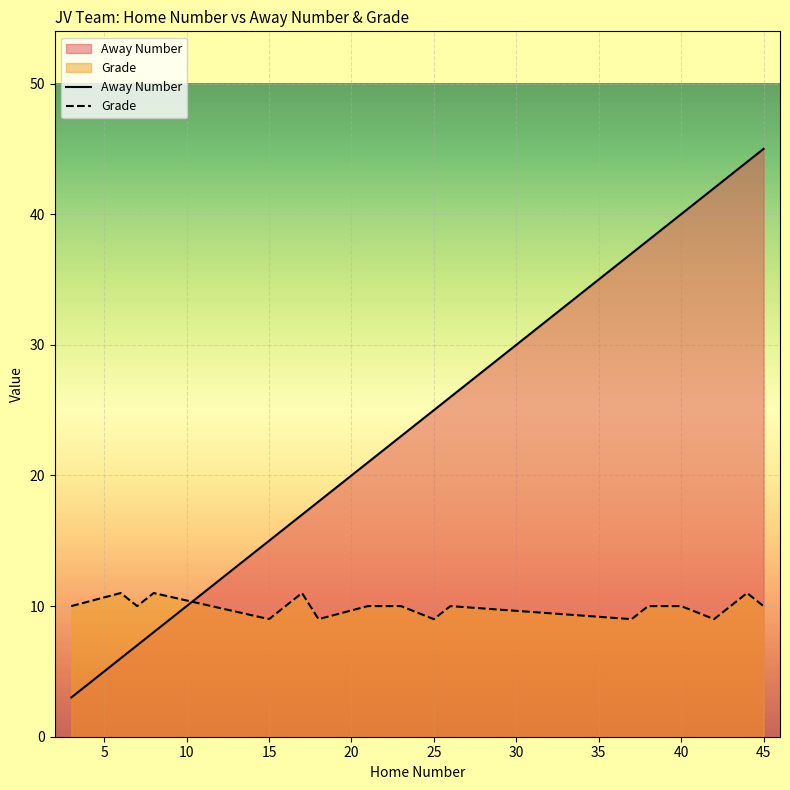

Rank the series by their maximum value, from highest to lowest.

Away Number, Grade